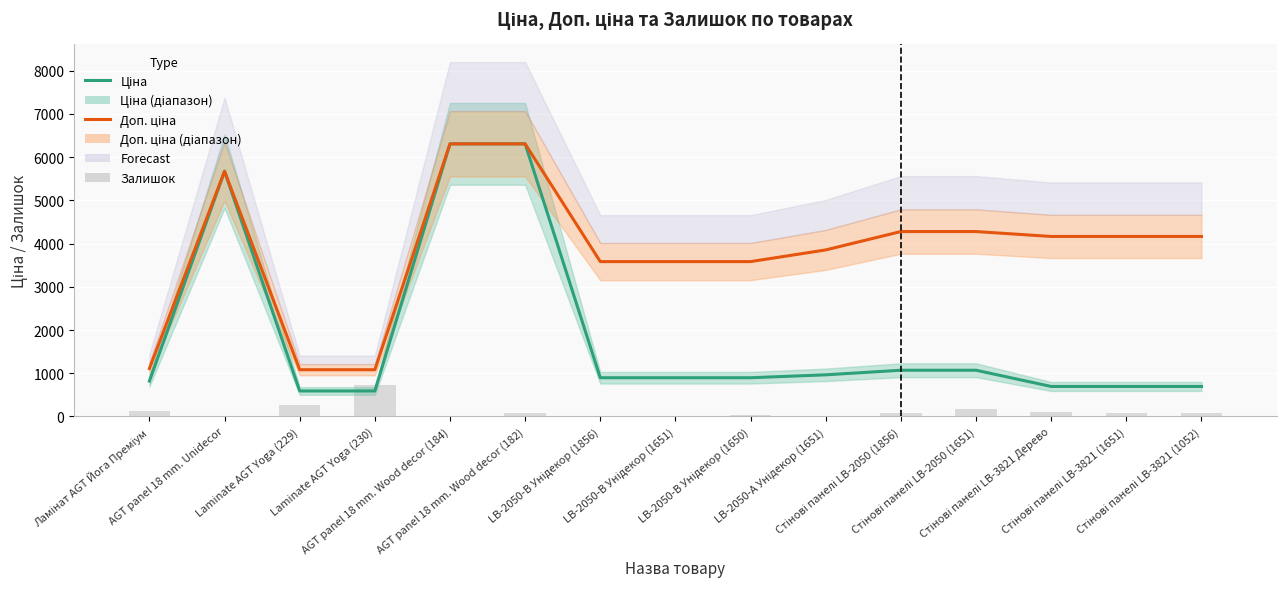

At which category is the sum across all series the highest?

AGT panel 18 mm. Wood decor (182)